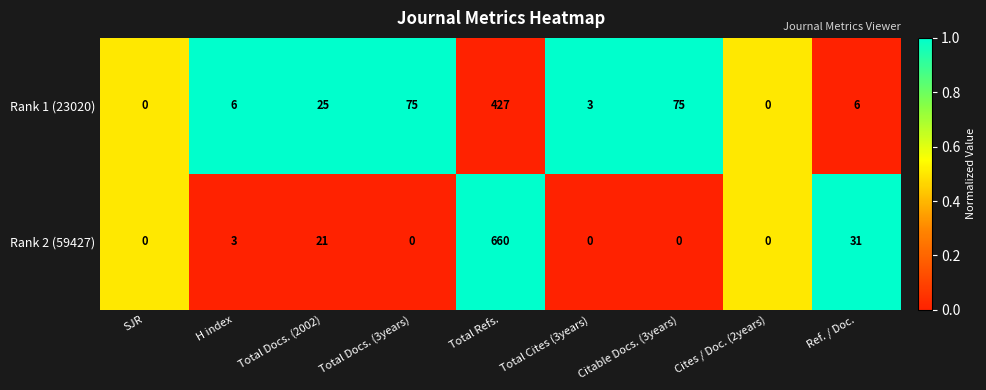

Rank the series at H index from lowest to highest value.

Rank 2 (59427), Rank 1 (23020)